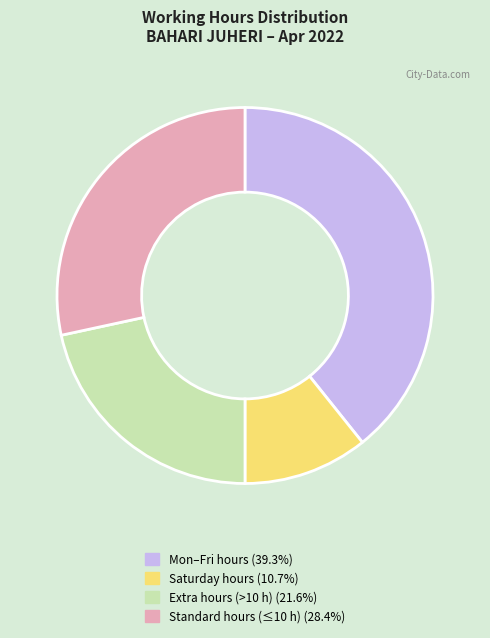

What is the ratio of the value at Mon–Fri hours (39.3%) to the value at Saturday hours (10.7%)?

3.7